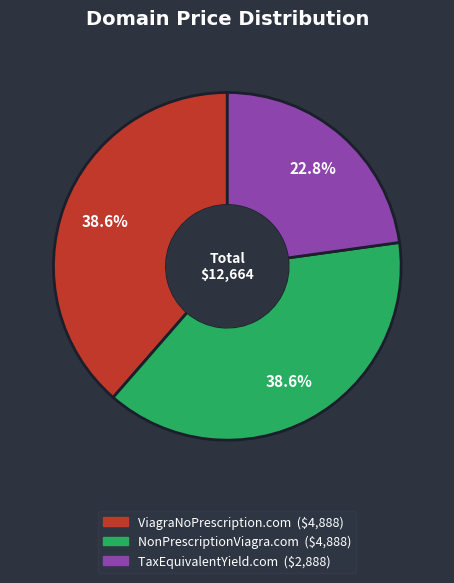

To the nearest percent, what percentage of the pie is NonPrescriptionViagra.com?

39%